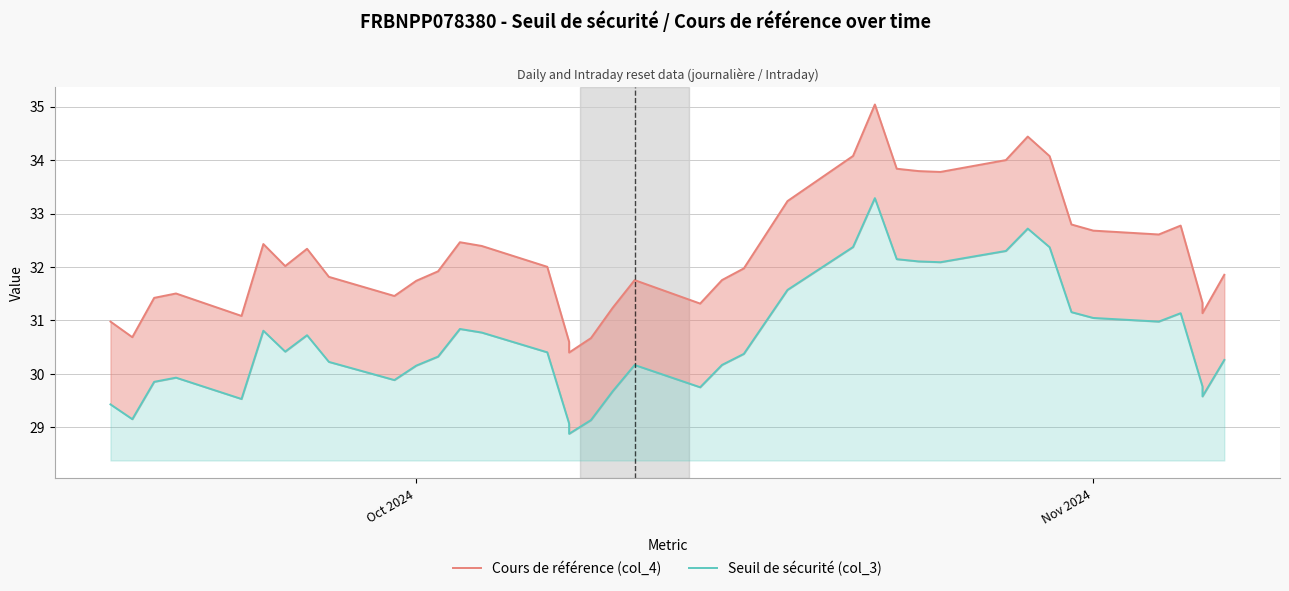

True or false: Seuil de sécurité (col_3) and Cours de référence (col_4) cross at least once.

False